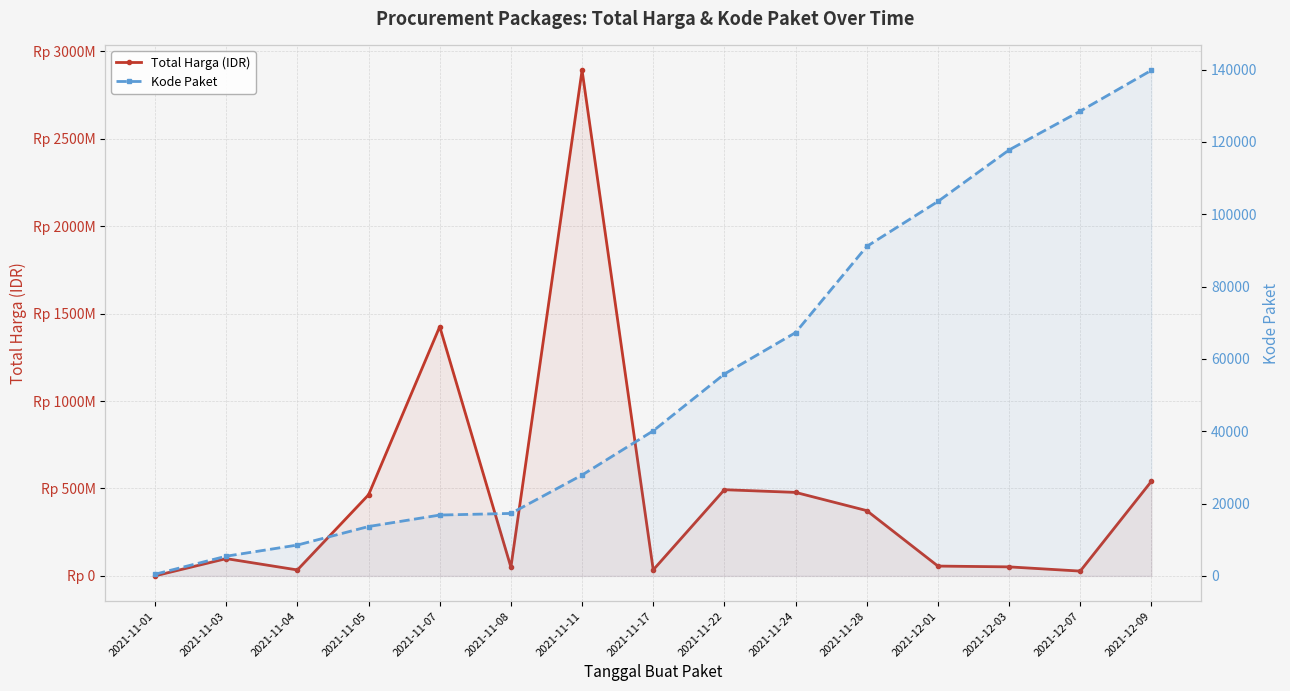

What is the difference between the maximum and minimum values in the Total Harga (IDR) series?

2891788400